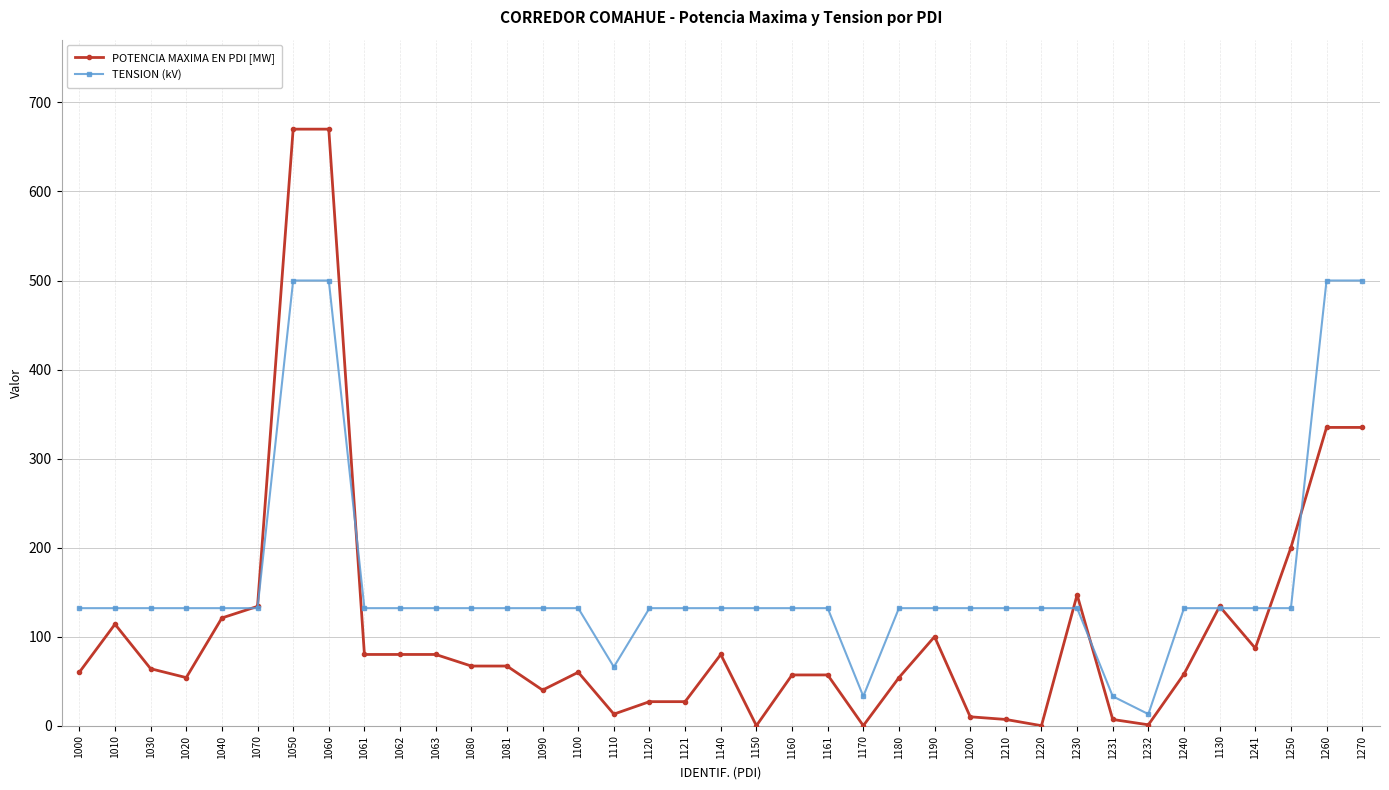

Where is the first local maximum for POTENCIA MAXIMA EN PDI [MW]?

1010